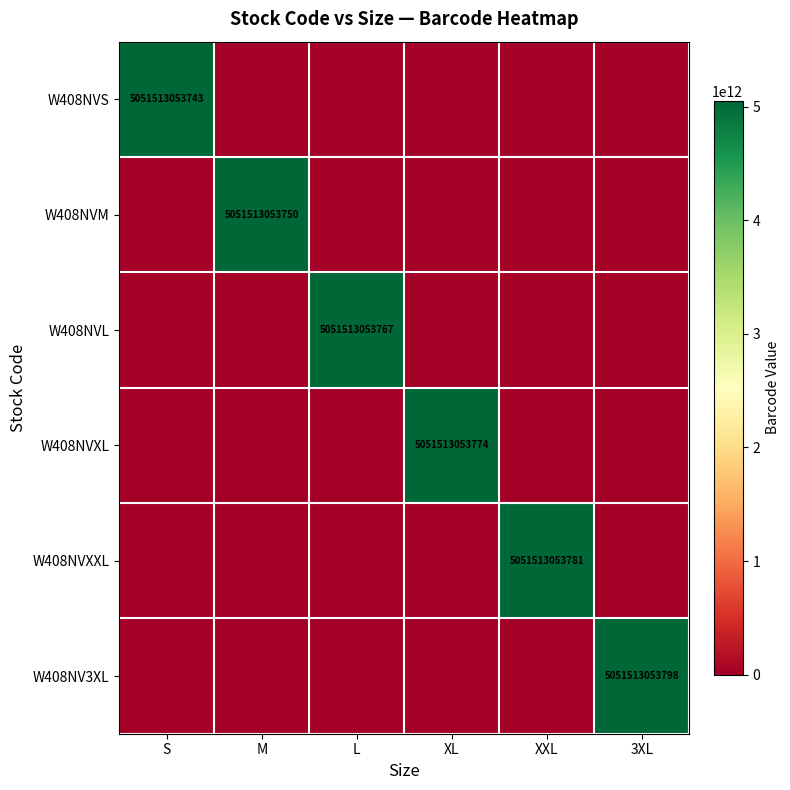

The W408NVS series shows 8761324939045 at S. True or false?

False